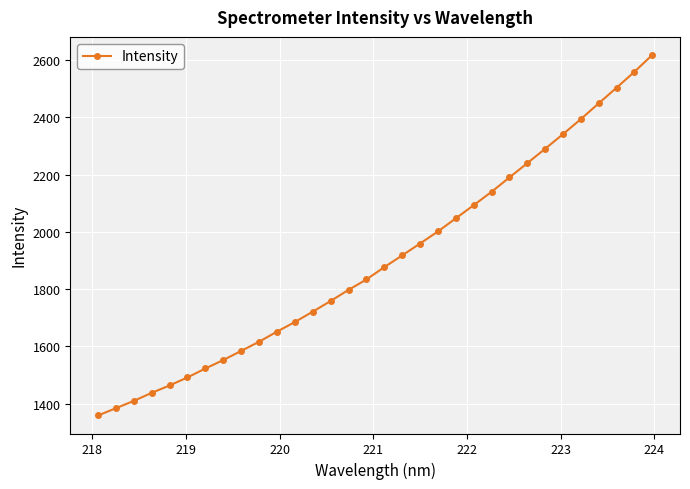

What is the value of the 3rd point from the left?

1409.5